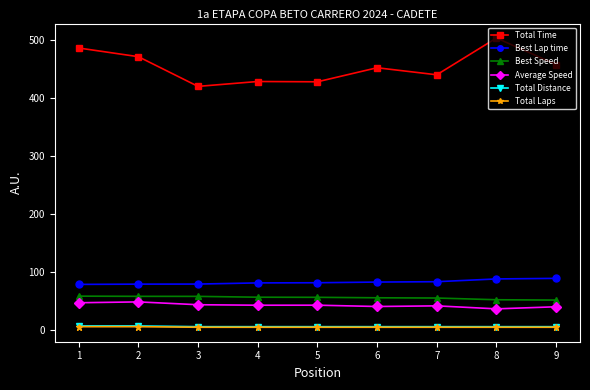

Which series changed the most between 4 and 8?

Total Time